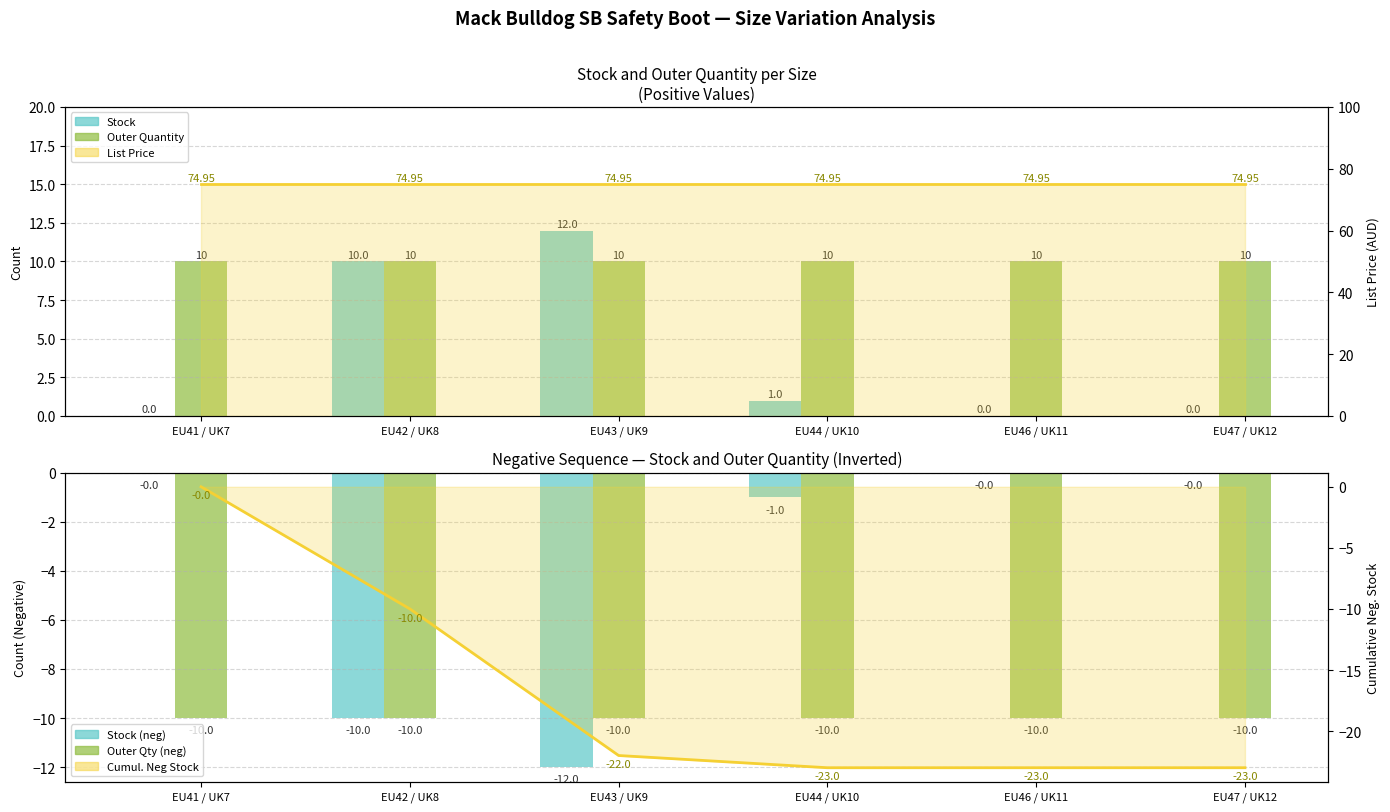

How many groups of bars are there?

6